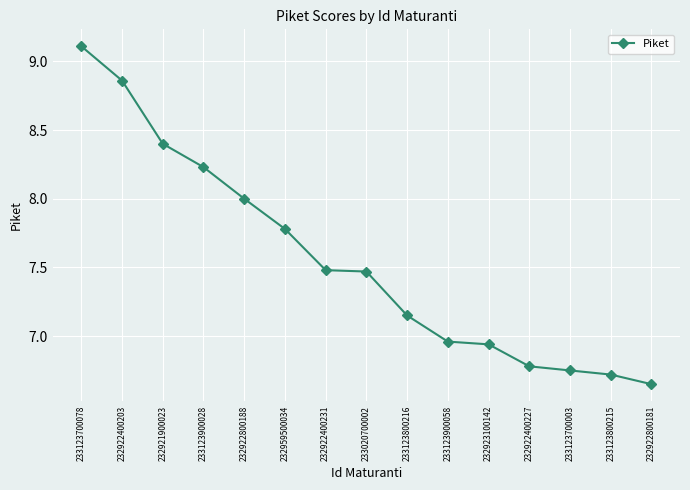

Approximately how many times larger is the value at 233020700002 compared to 233123800215?

1.1